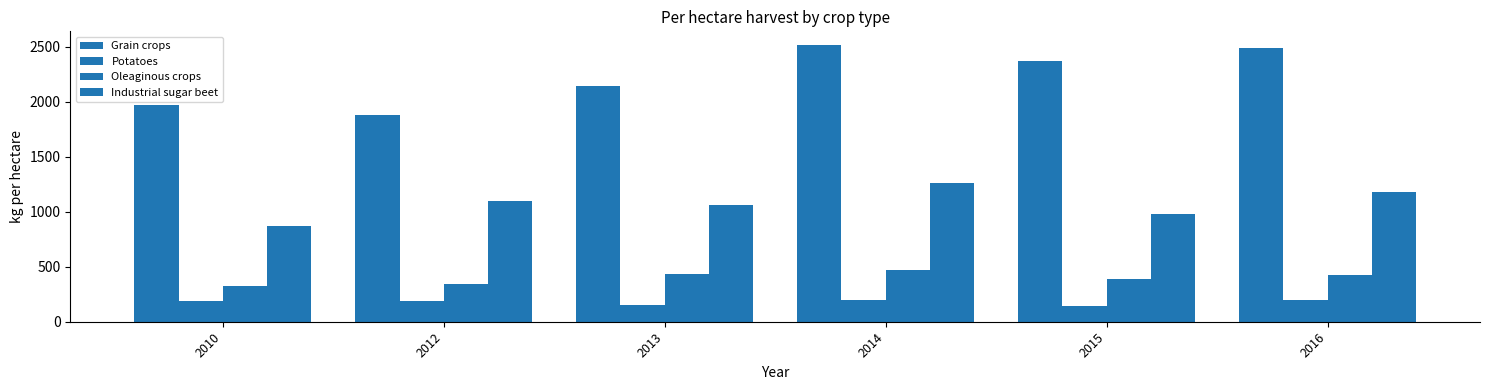

What is the maximum value shown in the chart?

2513